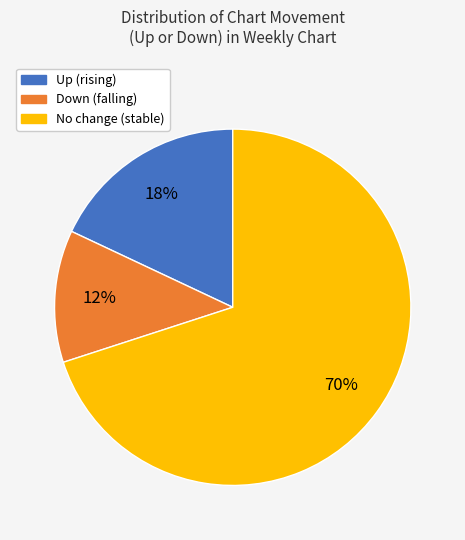

Is there a majority slice in this chart?

Yes